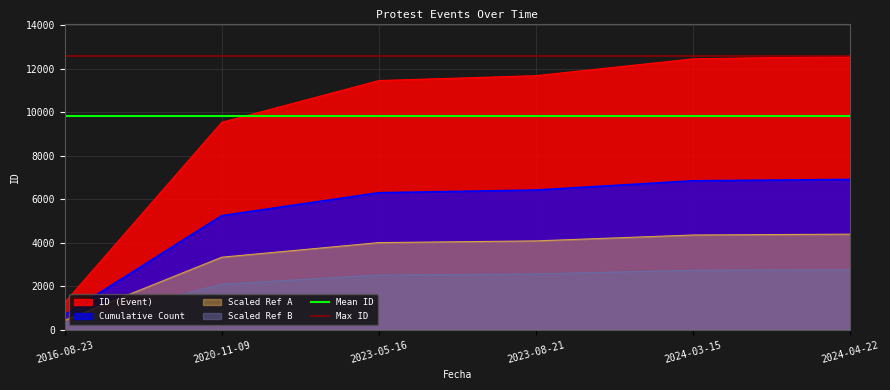

True or false: ID (Event) and Cumulative Count cross at least once.

False